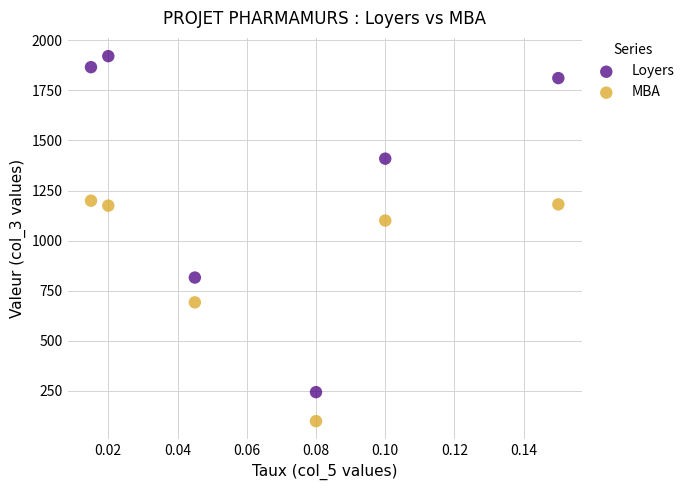

What are all the series names shown in the legend?

Loyers, MBA